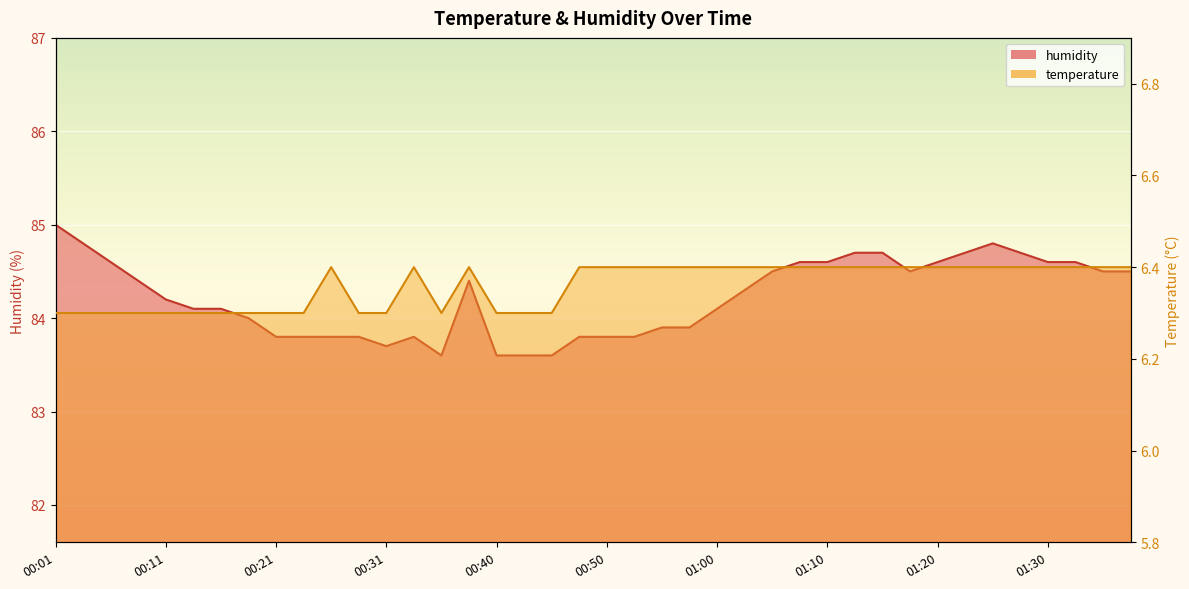

True or false: humidity and temperature cross at least once.

False